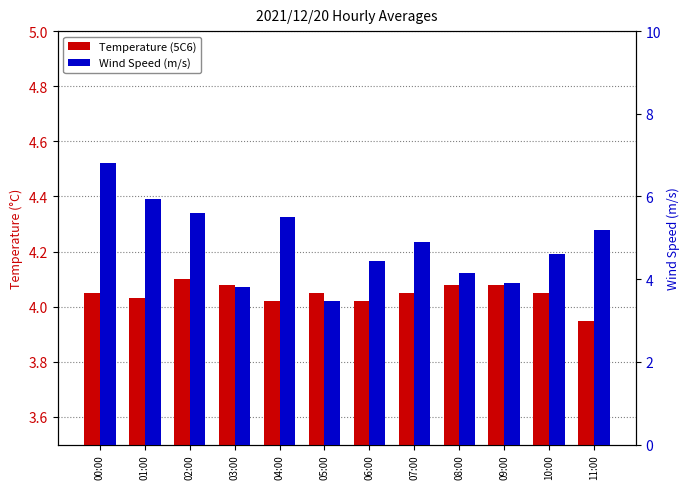

Is it true that Temperature (5C6) equals 4.0 at 04:00?

True